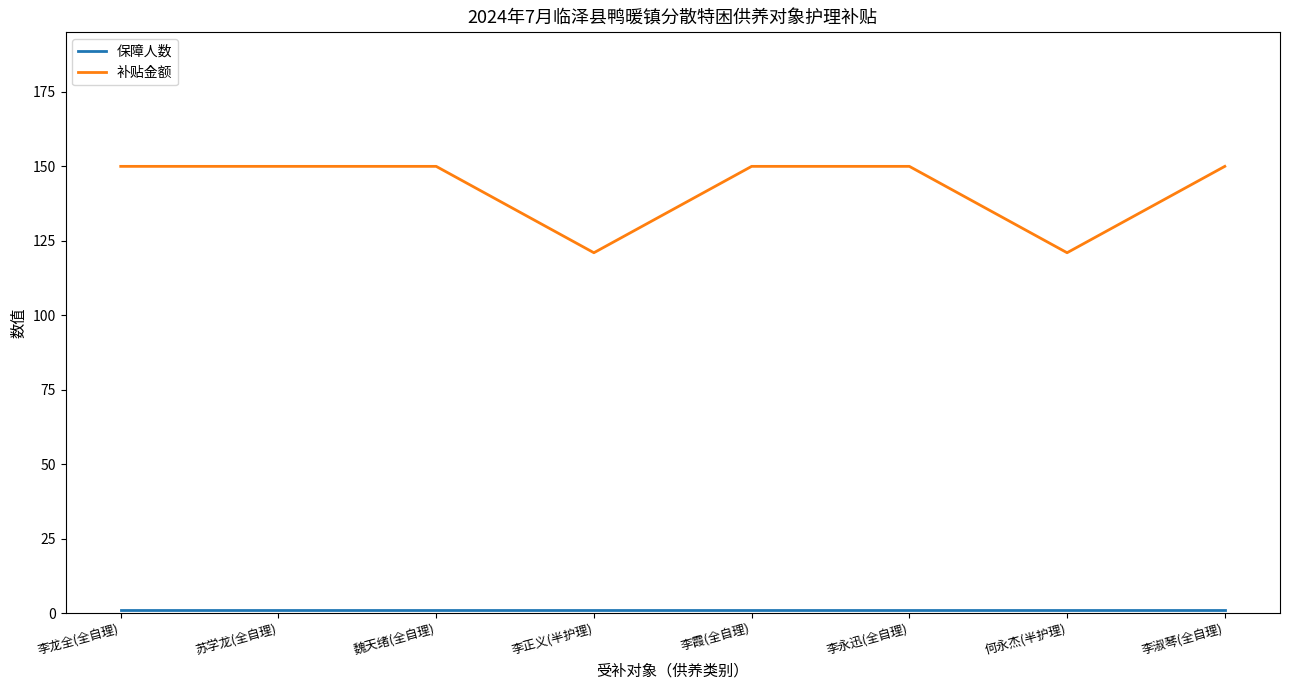

What is the difference between the second highest and second lowest values in the 补贴金额 series?

29